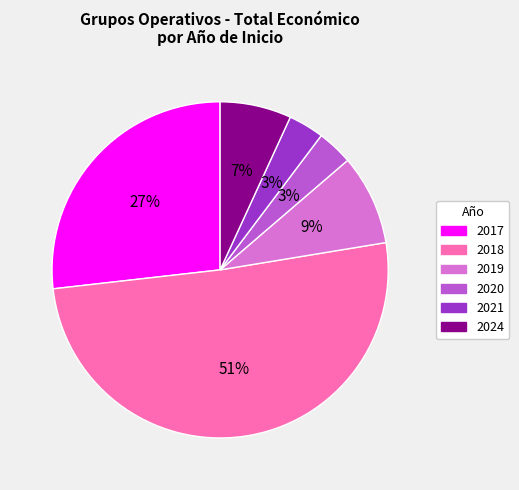

To the nearest percent, what is the average slice percentage?

17%